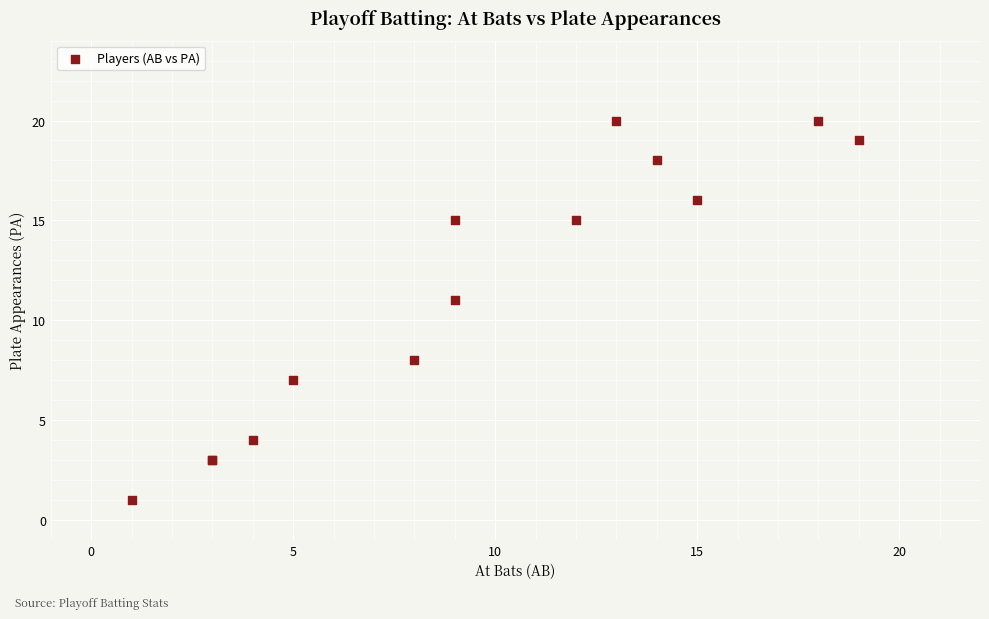

What Y value in the scatter plot is closest to 10?

11